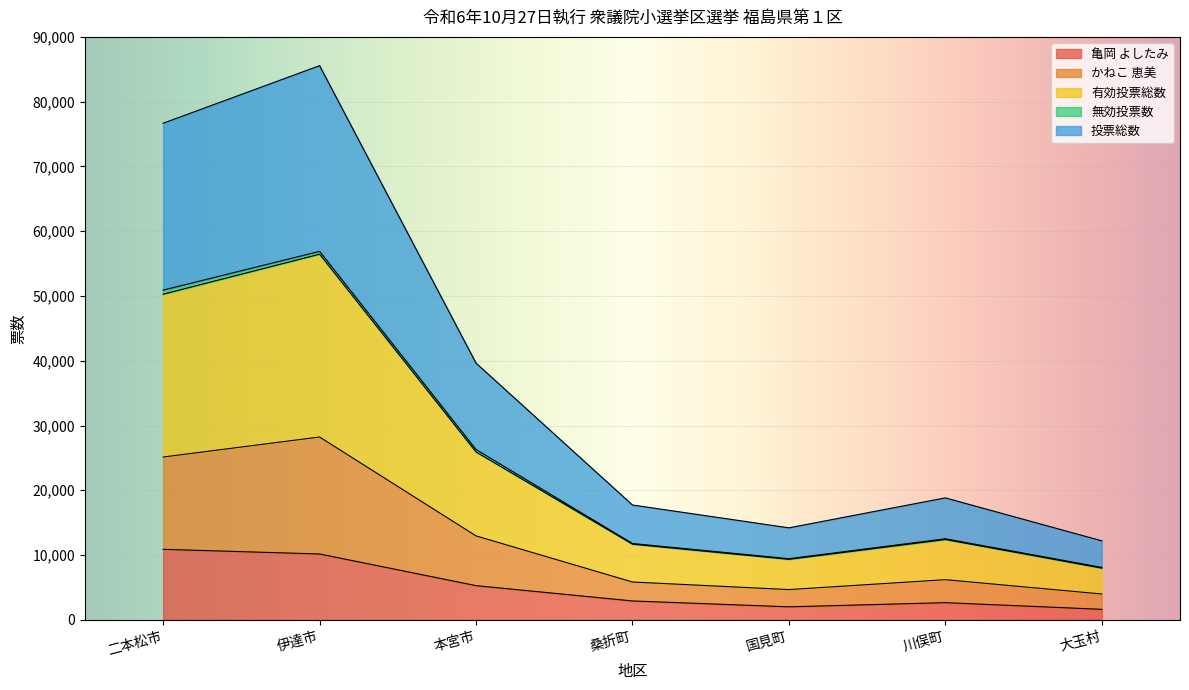

At how many categories does at least one series exceed 40291?

2